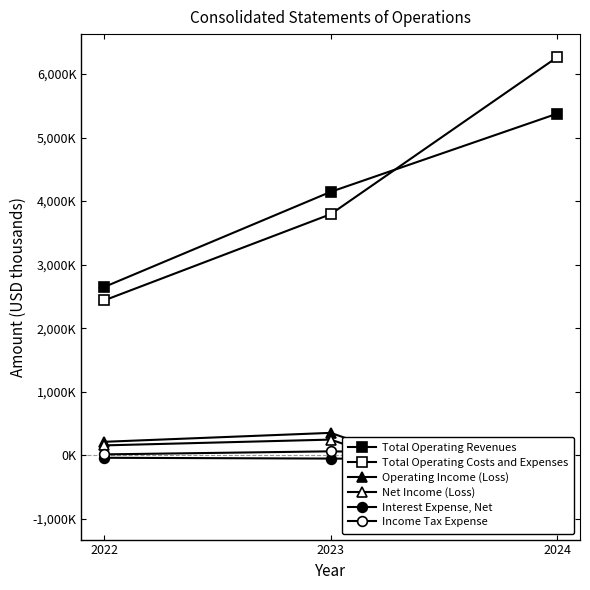

At which category does the chart reach its peak across all series?

2024